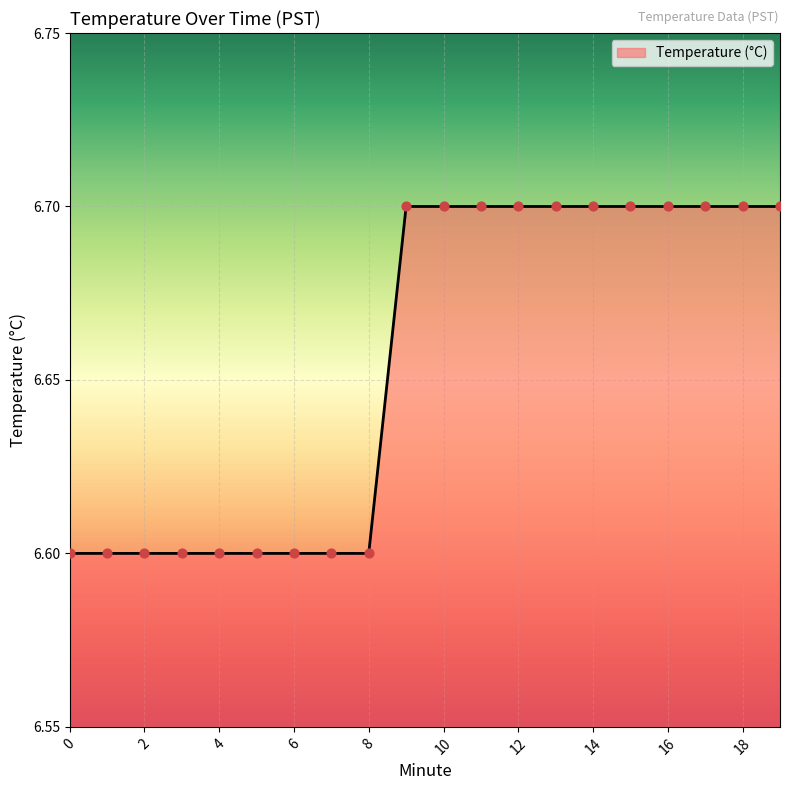

What is the minimum value shown in the chart?

6.6